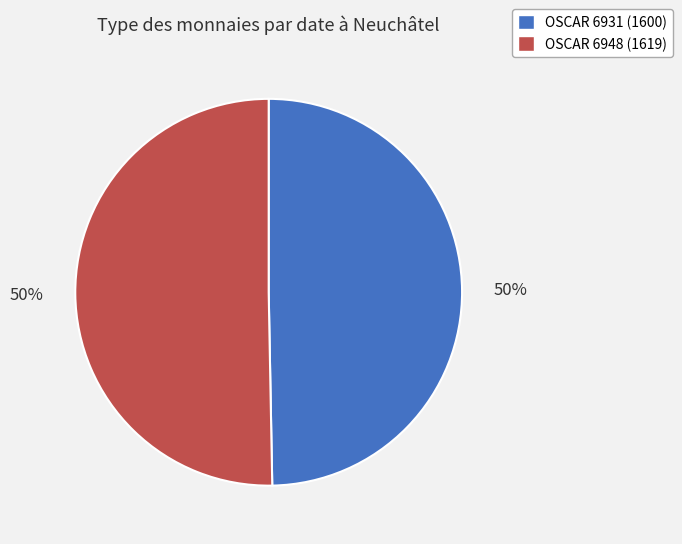

To the nearest percent, what is the combined percentage of OSCAR 6931 (1600) and OSCAR 6948 (1619)?

100%